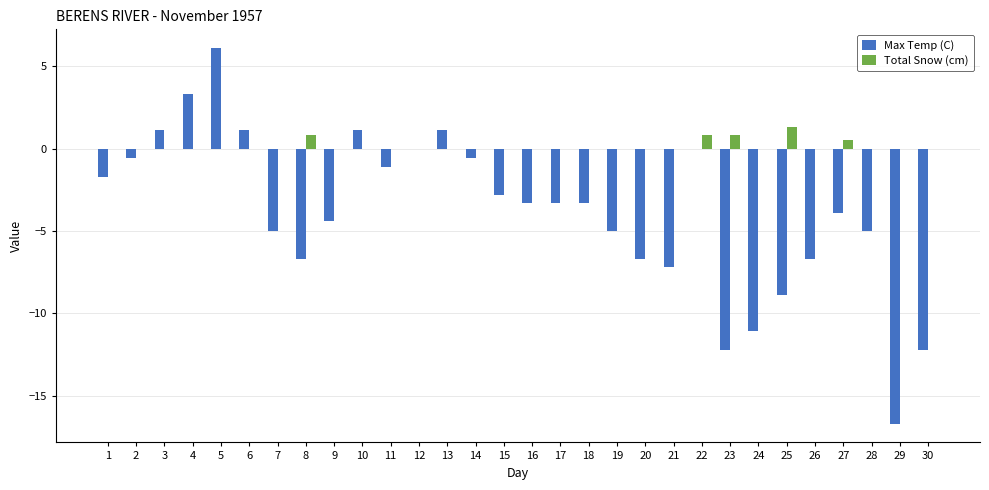

What is the average value of the Total Snow (cm) series?

0.1